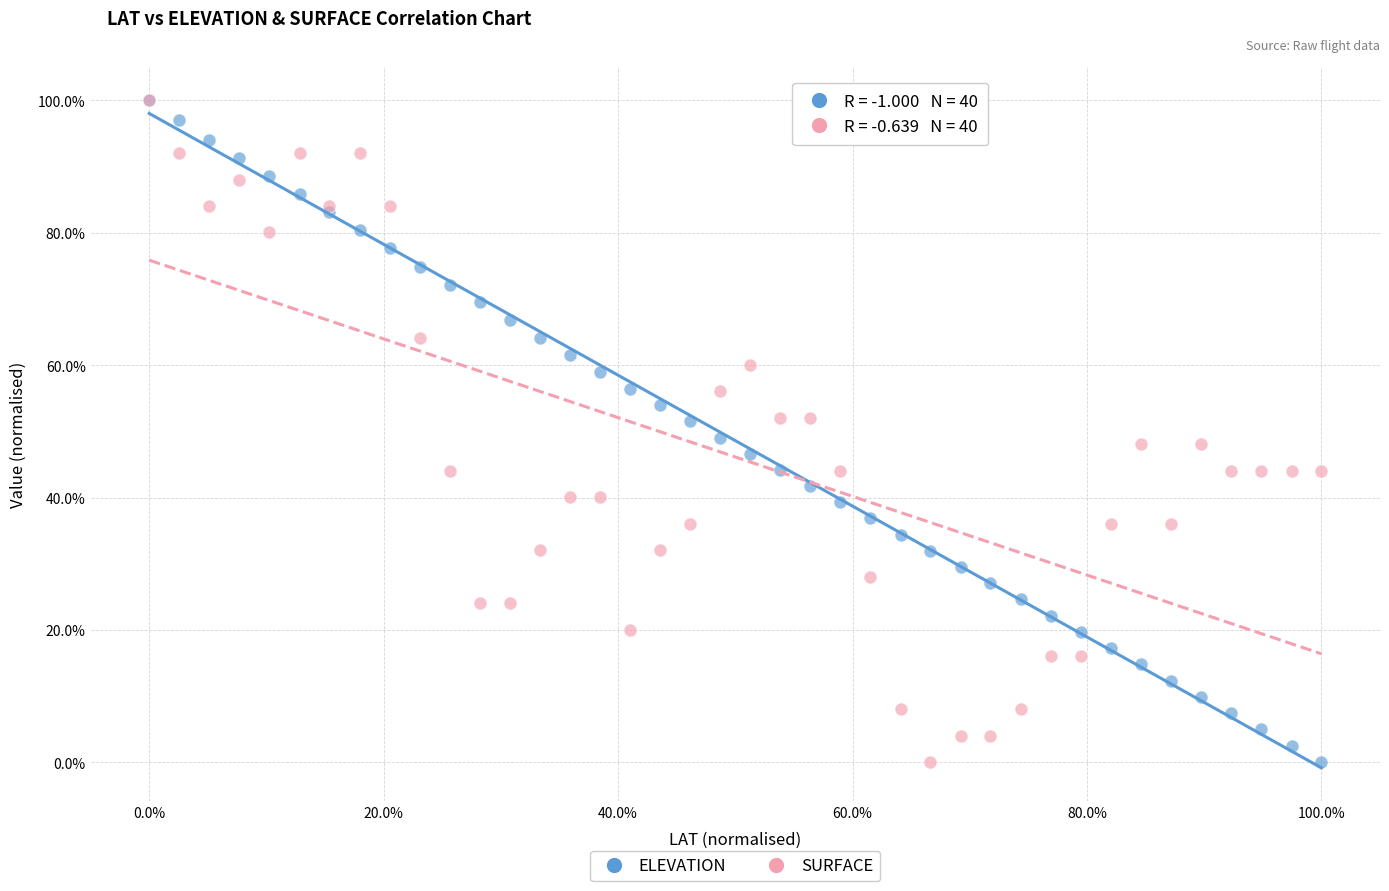

What are all the series names shown in the legend?

ELEVATION, SURFACE